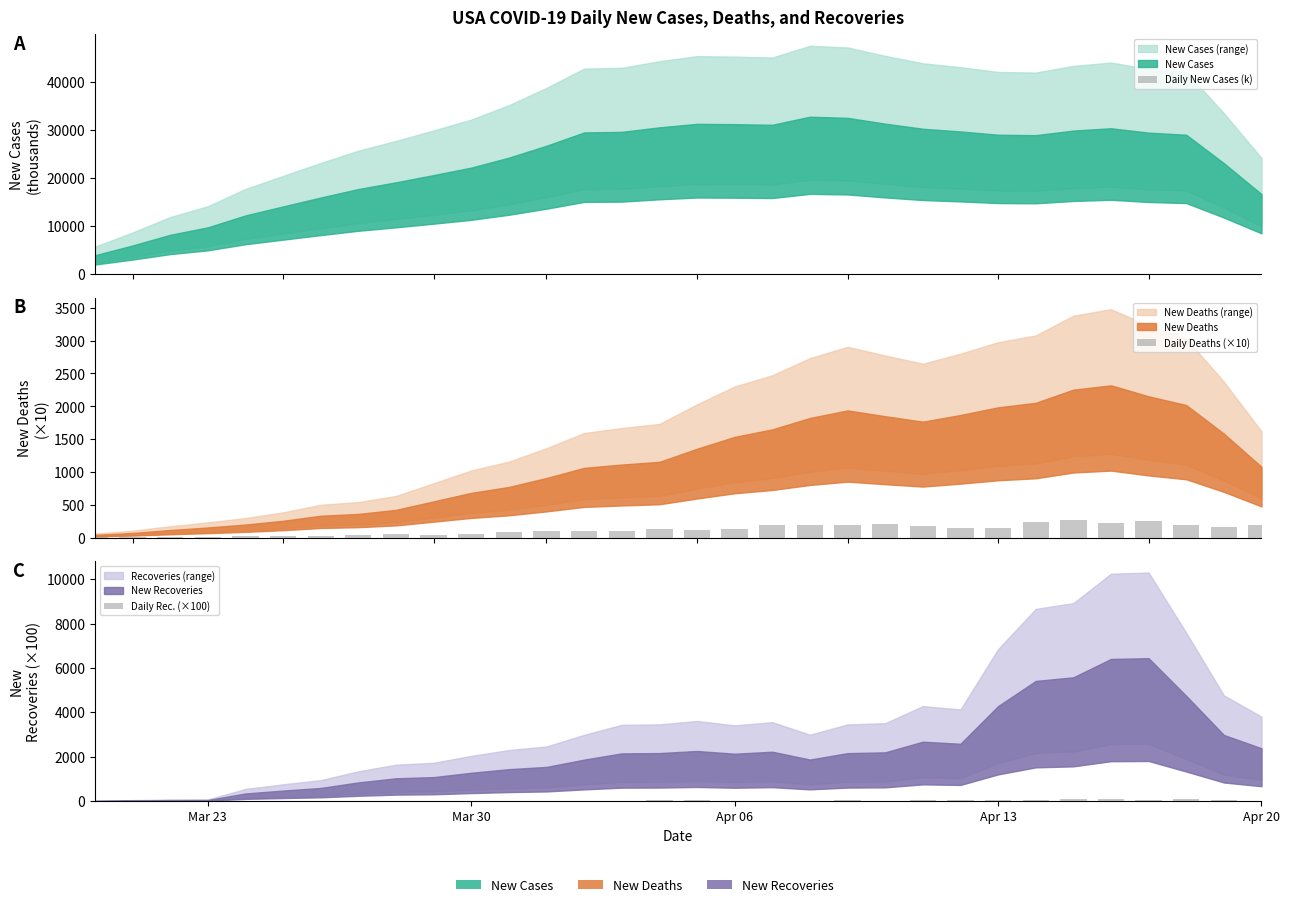

Is the value of Daily New Cases (k) at 29 greater than the value of Daily Rec. (×100) at Mar 23?

Yes